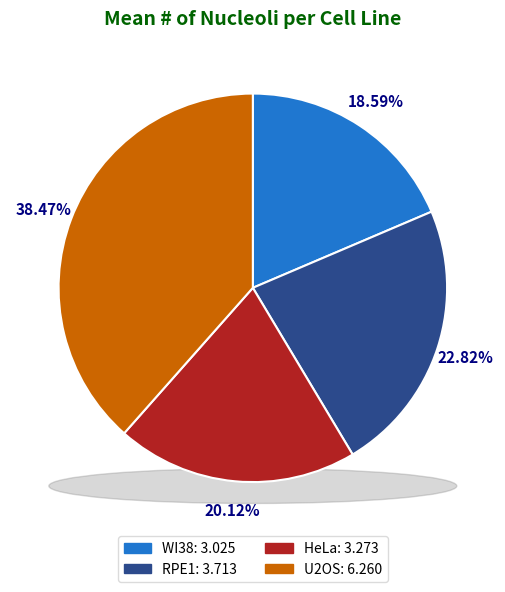

How many segments does this pie chart have?

4